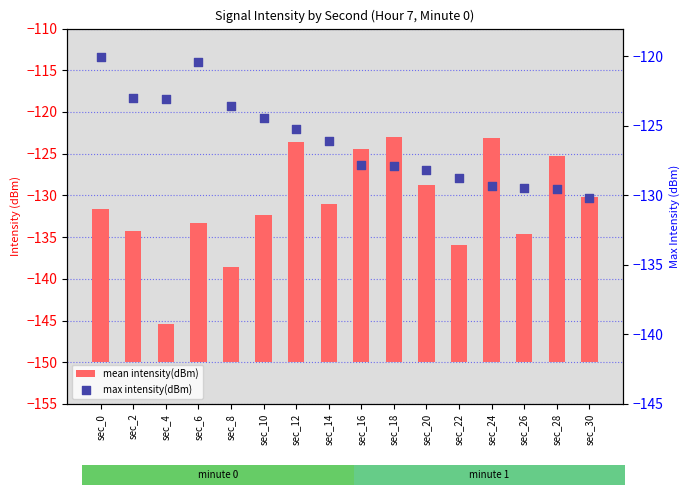

Which series has the largest Y range (max minus min)?

mean intensity(dBm)